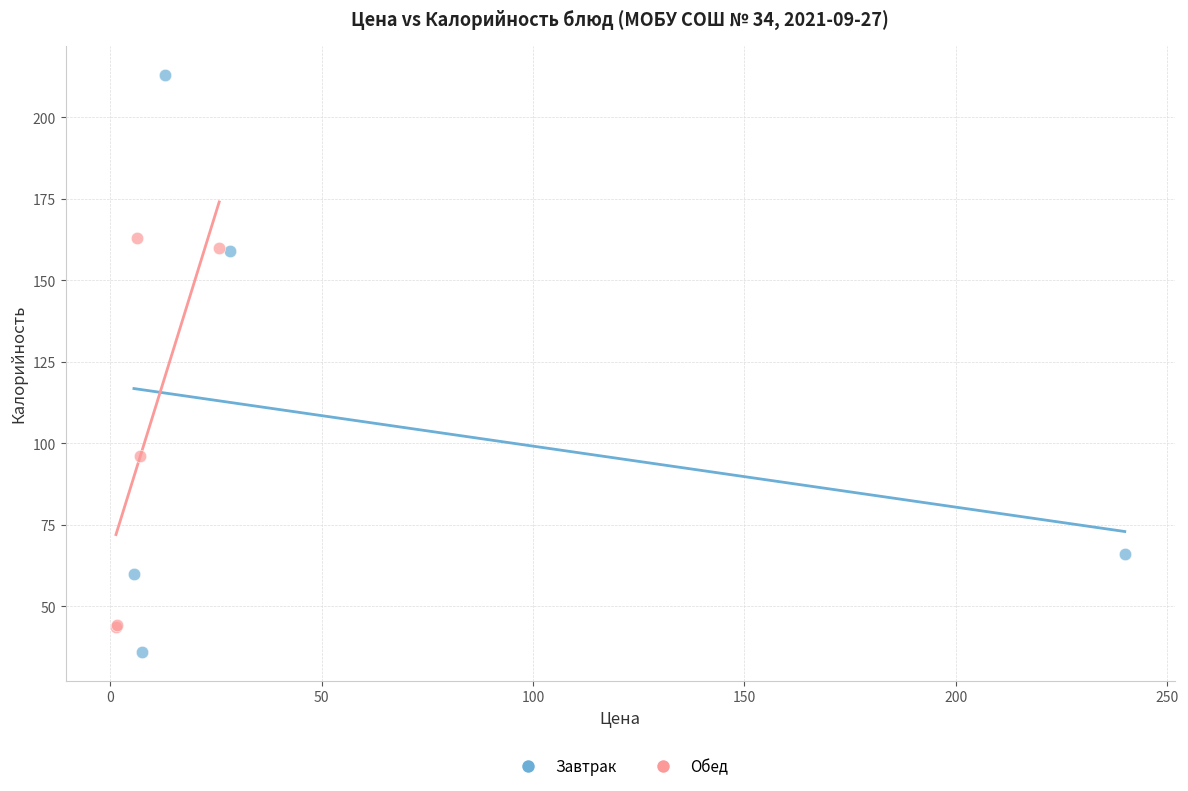

Which series contains the lowest Y value?

Завтрак